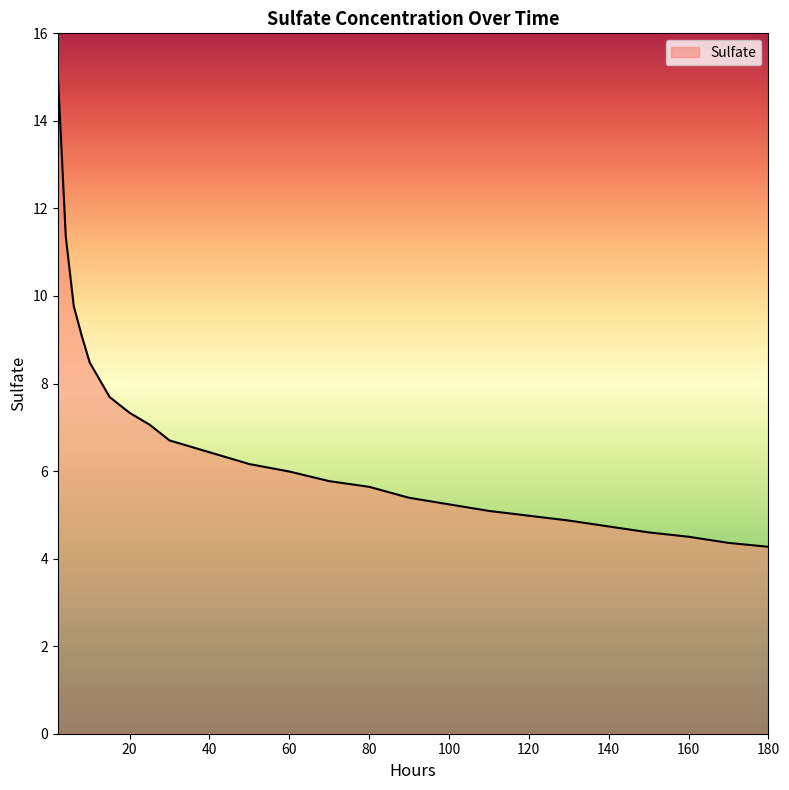

What is the difference between the maximum and minimum values?

10.8